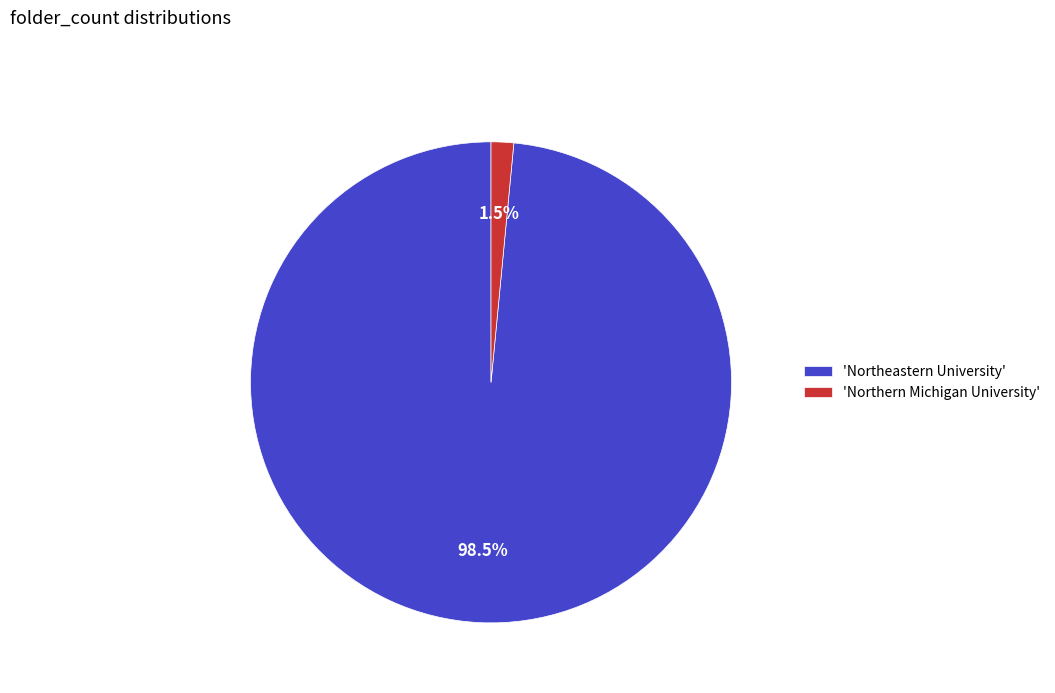

Which has a higher value, 'Northern Michigan University' or 'Northeastern University'?

'Northeastern University'